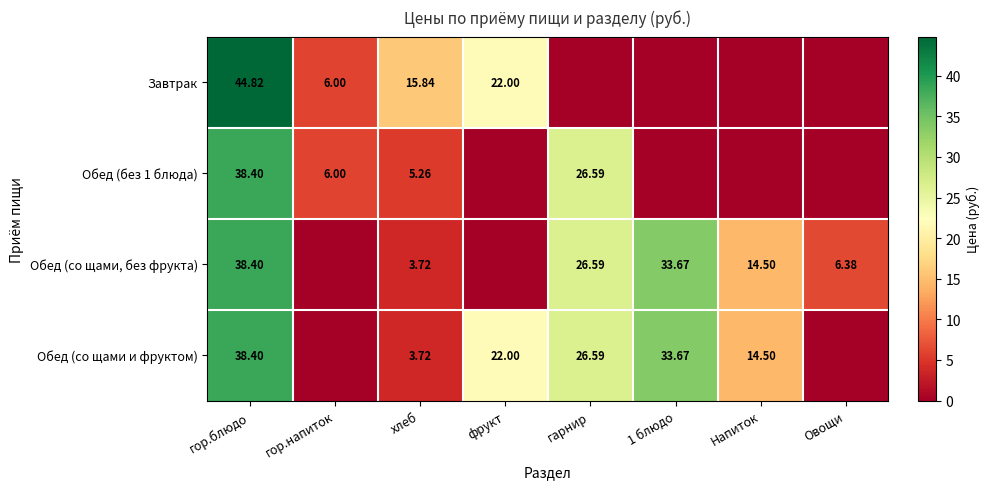

Is it true that Завтрак equals 0.0 at 1 блюдо?

True